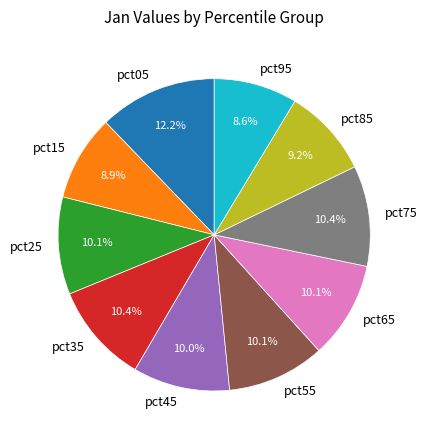

How many slices are in this pie chart?

10